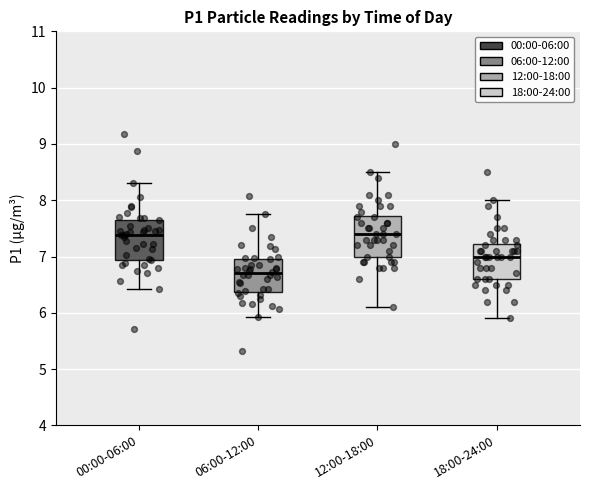

Reading left to right, transcribe this box plot: for each box, give where its median line is, the range the box spans, and where its two whiskers end, as read against the y-axis. The values are not printed on the chart, so give them approximately, as read against the axis.

00:00-06:00: median 7.4, box 6.9 to 7.7, whiskers 6.4 to 8.3
06:00-12:00: median 6.7, box 6.4 to 7.0, whiskers 5.9 to 7.8
12:00-18:00: median 7.4, box 7.0 to 7.7, whiskers 6.1 to 8.5
18:00-24:00: median 7.0, box 6.6 to 7.2, whiskers 5.9 to 8.0